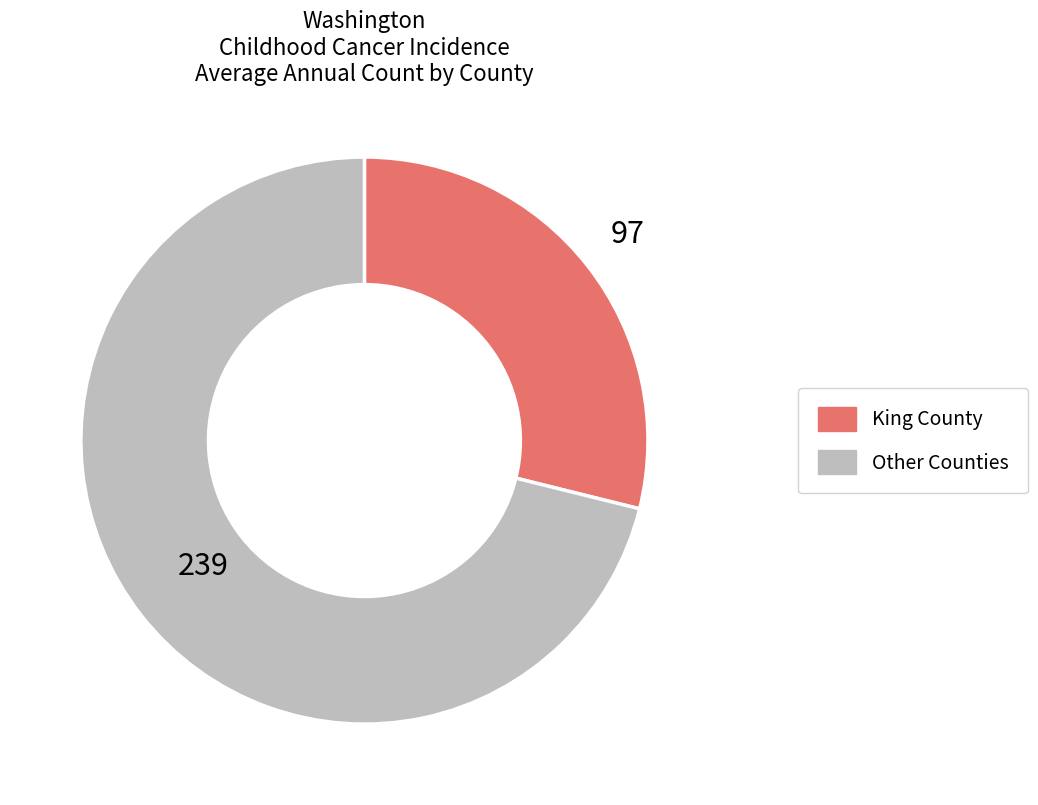

Is there any slice that represents more than half of the pie?

Yes